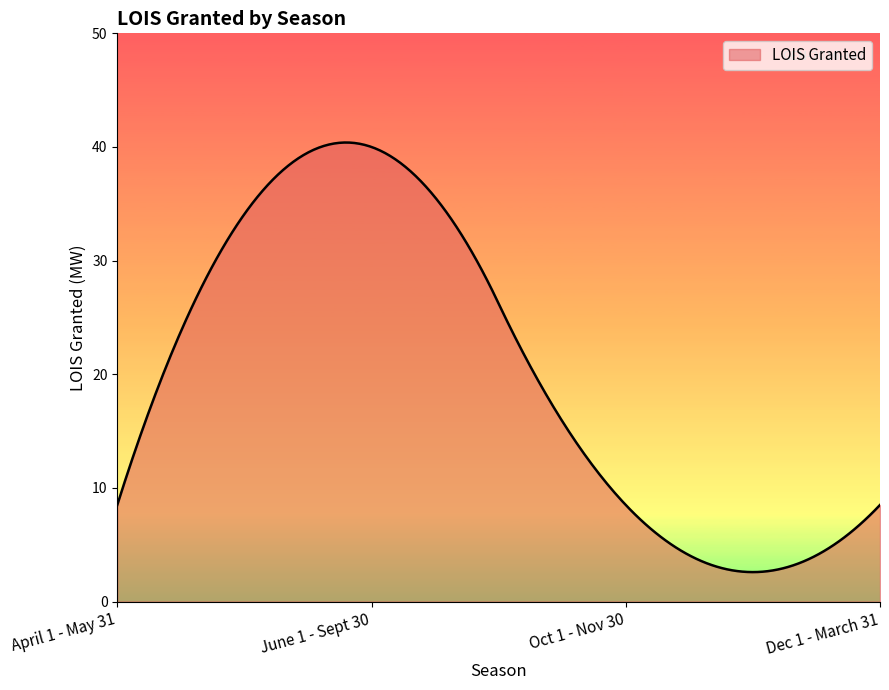

What is the greatest value displayed?

40.4